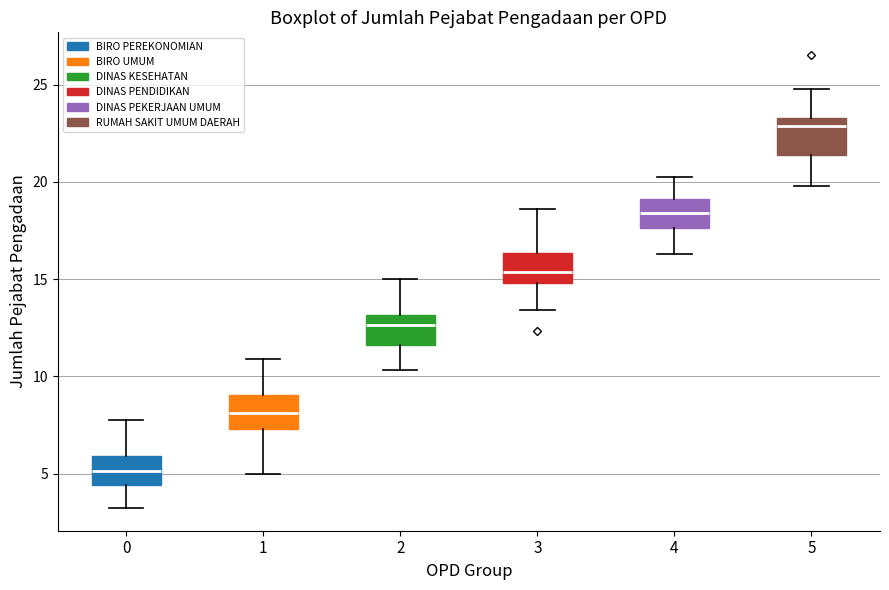

Reading left to right, transcribe this box plot: for each box, give where its median line is, the range the box spans, and where its two whiskers end, as read against the y-axis. The values are not printed on the chart, so give them approximately, as read against the axis.

0: median 5.0, box 4.5 to 6.0, whiskers 3.0 to 8.0
1: median 8.0, box 7.5 to 9.0, whiskers 5.0 to 11.0
2: median 12.5, box 11.5 to 13.0, whiskers 10.5 to 15.0
3: median 15.5, box 15.0 to 16.5, whiskers 13.5 to 18.5
4: median 18.5, box 17.5 to 19.0, whiskers 16.5 to 20.5
5: median 23.0, box 21.5 to 23.5, whiskers 20.0 to 25.0